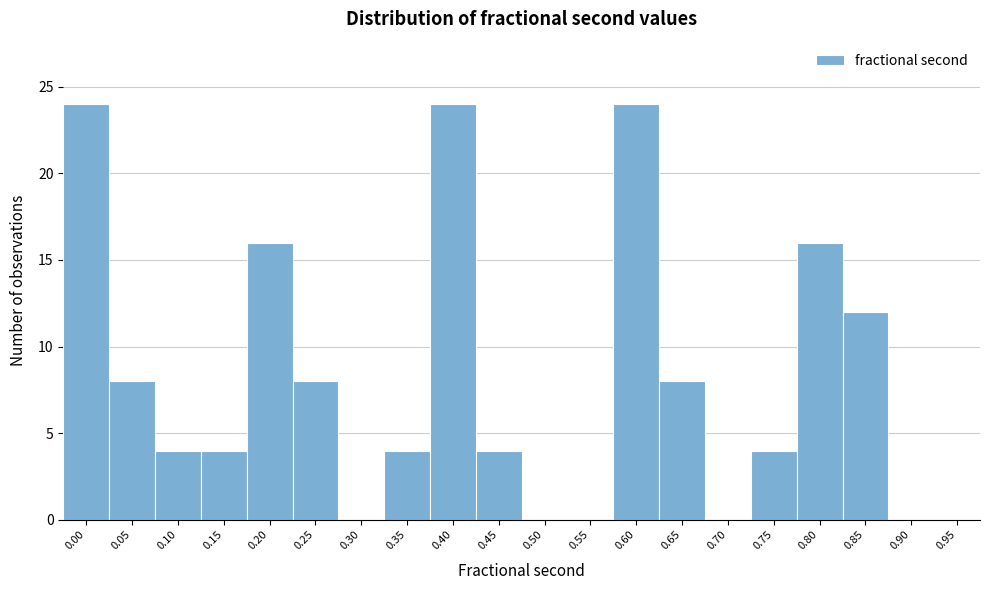

Reading right to left, transcribe all the data shown in this chart.

0.95=0	0.90=0	0.85=12	0.80=16	0.75=4	0.70=0	0.65=8	0.60=24	0.55=0	0.50=0	0.45=4	0.40=24	0.35=4	0.30=0	0.25=8	0.20=16	0.15=4	0.10=4	0.05=8	0.00=24